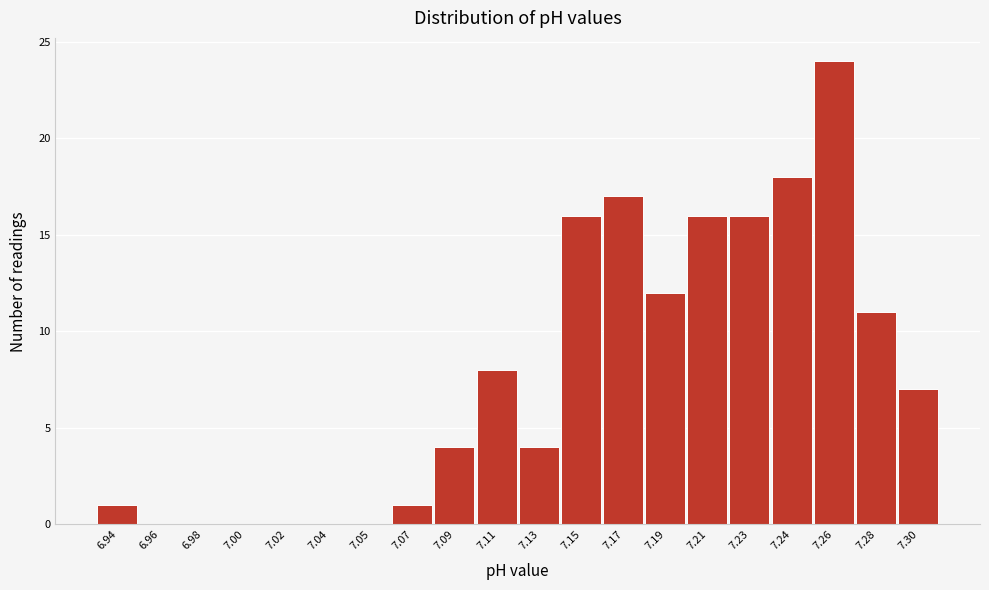

Reading right to left, transcribe all the data shown in this chart.

7.30=7	7.28=11	7.26=24	7.24=18	7.23=16	7.21=16	7.19=12	7.17=17	7.15=16	7.13=4	7.11=8	7.09=4	7.07=1	7.05=0	7.04=0	7.02=0	7.00=0	6.98=0	6.96=0	6.94=1